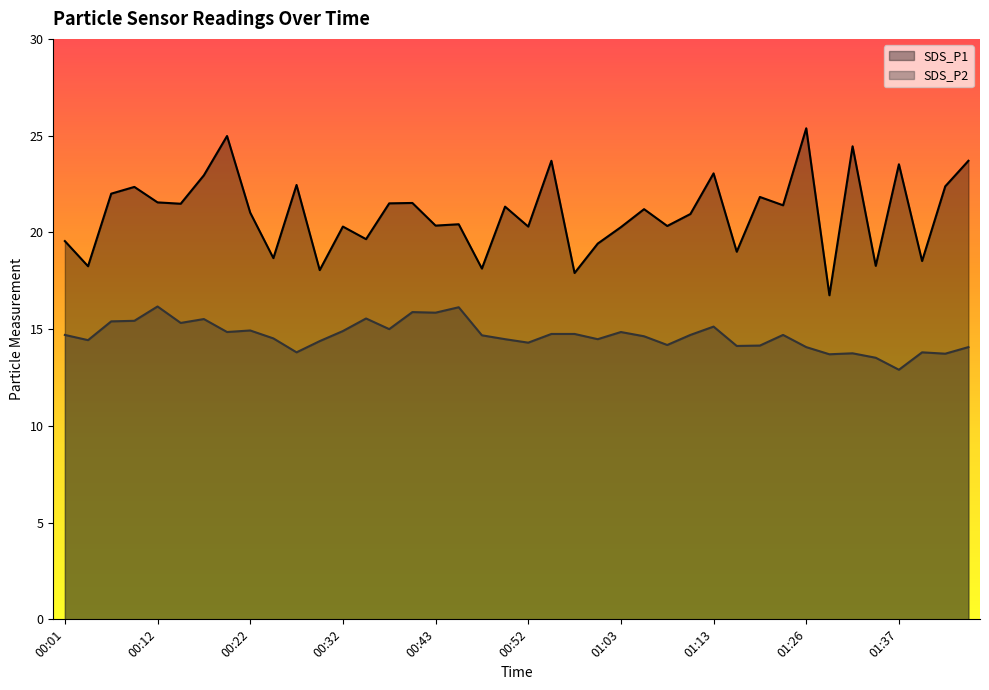

At which category does SDS_P2 reach its first local valley?

00:04